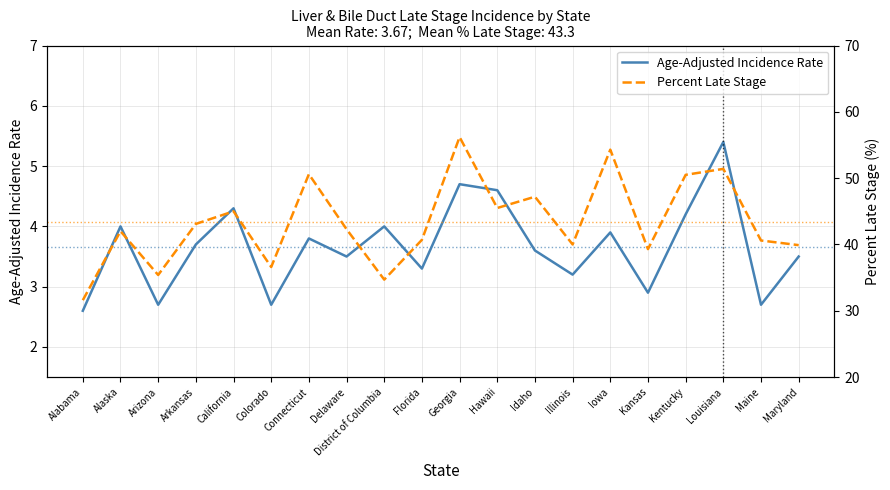

Where is the first local minimum for Percent Late Stage?

Arizona